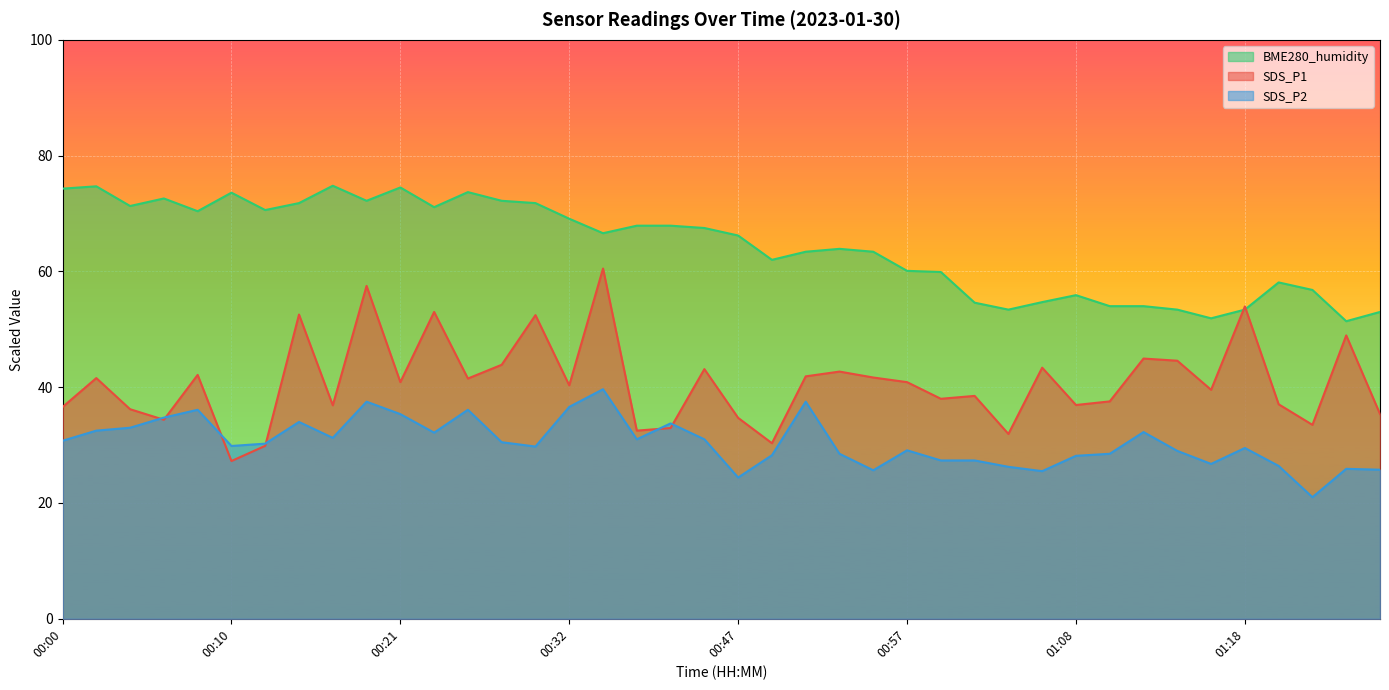

How many interior local peaks does the BME280_humidity series have?

9